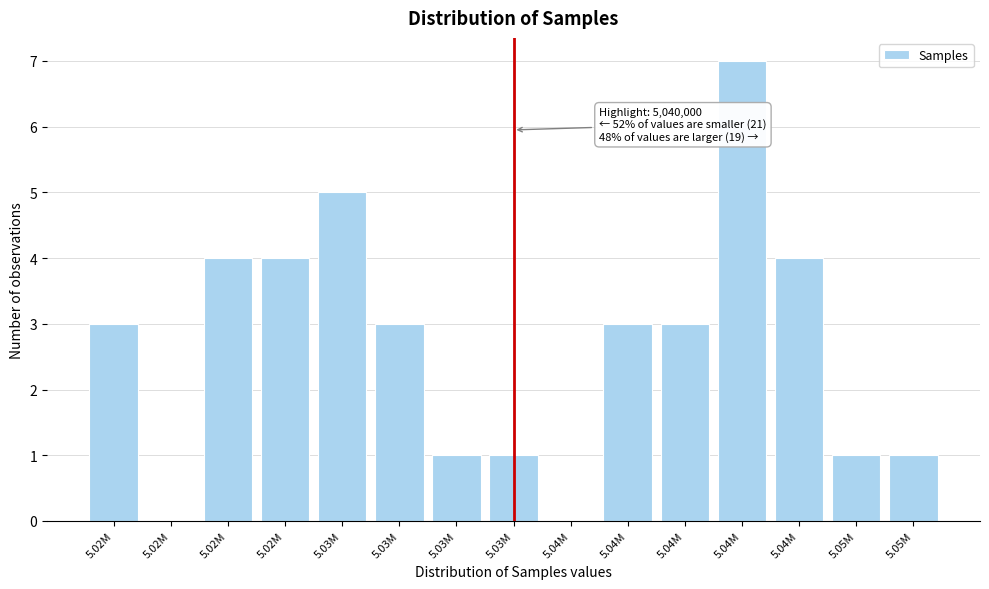

How many categories are shown in the chart?

15